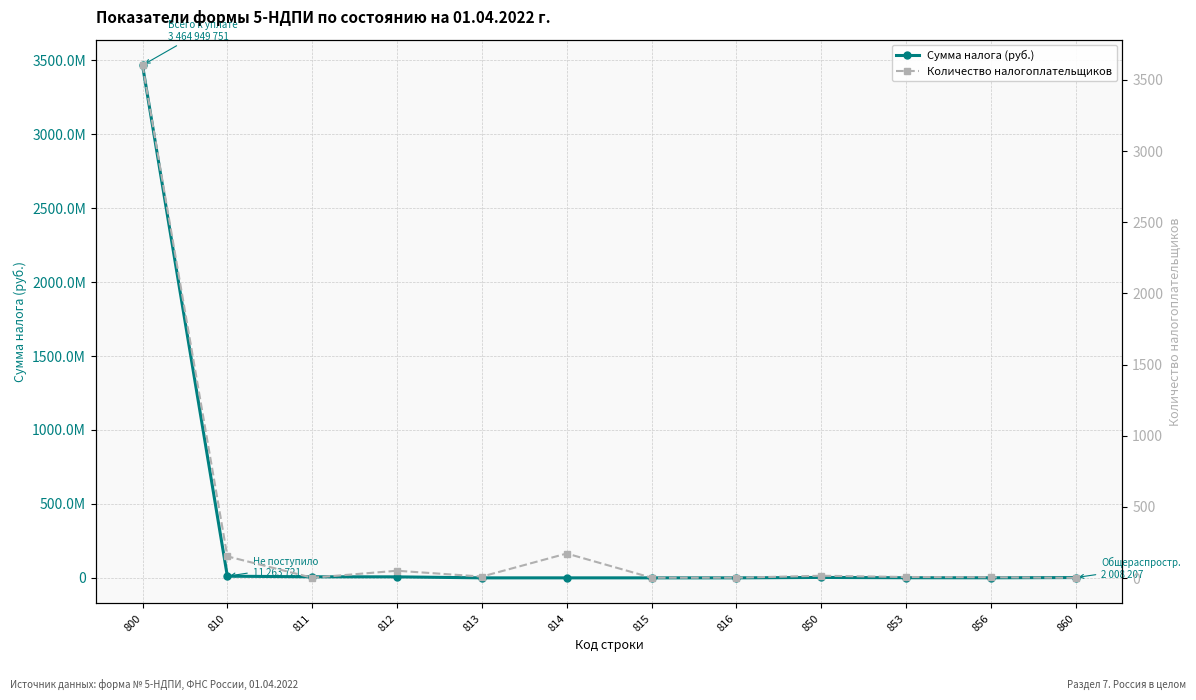

How many interior local valleys does the Сумма налога (руб.) series have?

2